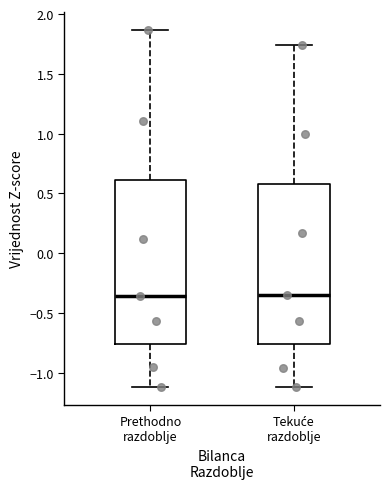

Reading left to right, transcribe this box plot: for each box, give where its median line is, the range the box spans, and where its two whiskers end, as read against the y-axis. The values are not printed on the chart, so give them approximately, as read against the axis.

Prethodno razdoblje: median -0.35, box -0.75 to 0.60, whiskers -1.10 to 1.85
Tekuće razdoblje: median -0.35, box -0.75 to 0.60, whiskers -1.10 to 1.75